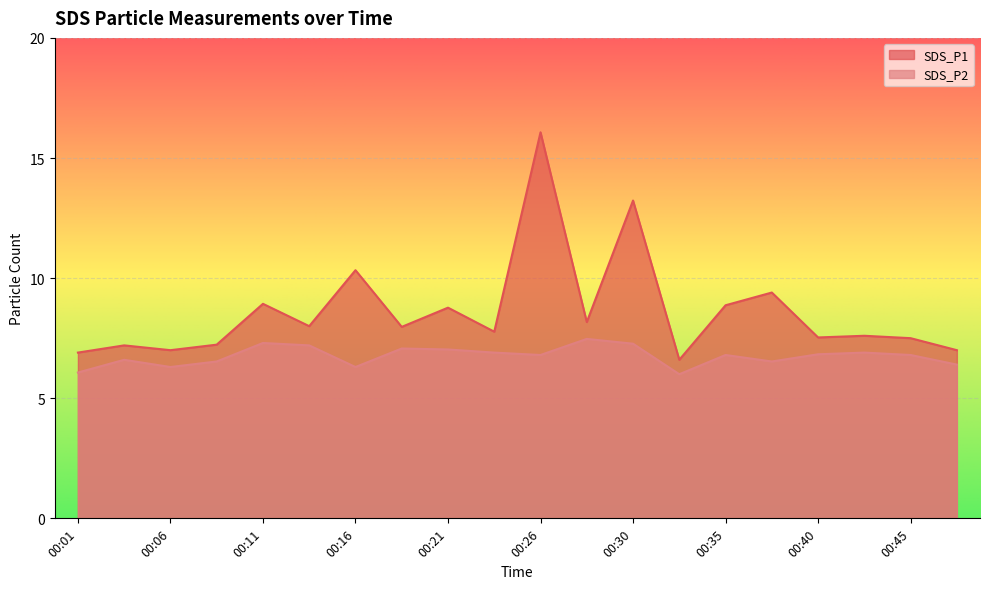

True or false: SDS_P2 has more than 0 points higher than both neighbors.

True